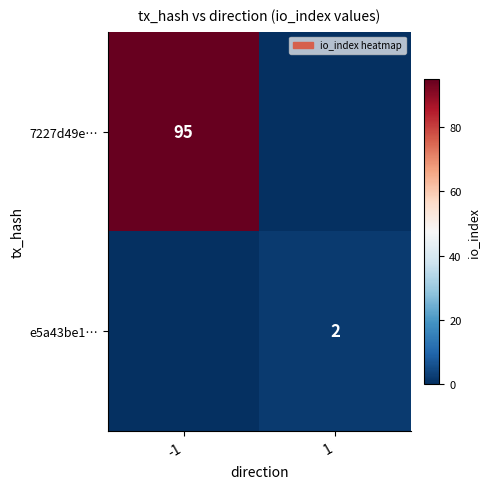

At how many categories does at least one series exceed 81?

1